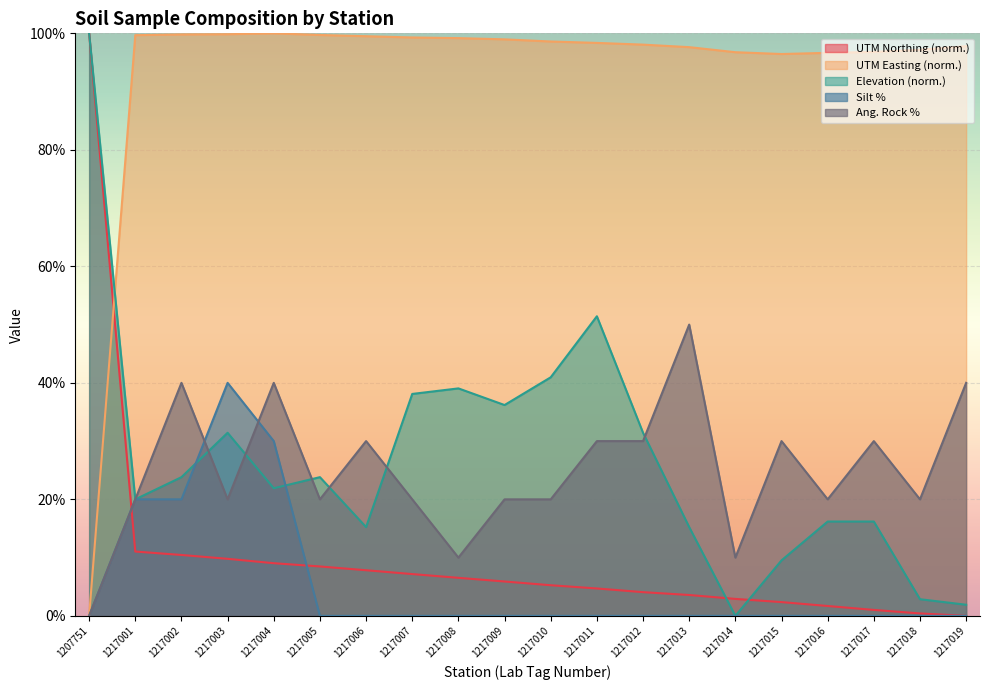

True or false: UTM Northing has more than 1 points higher than both neighbors.

False